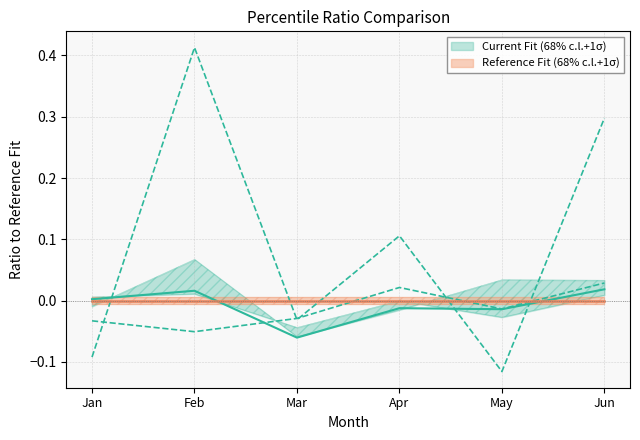

How many pct05 values are between 0 and 1?

2